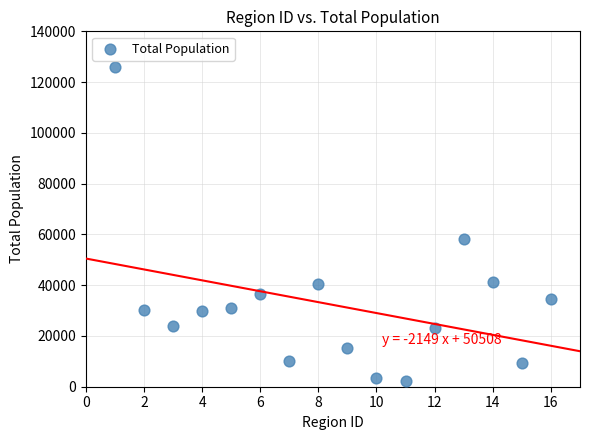

What Y value in the scatter plot is closest to 64178?

58307